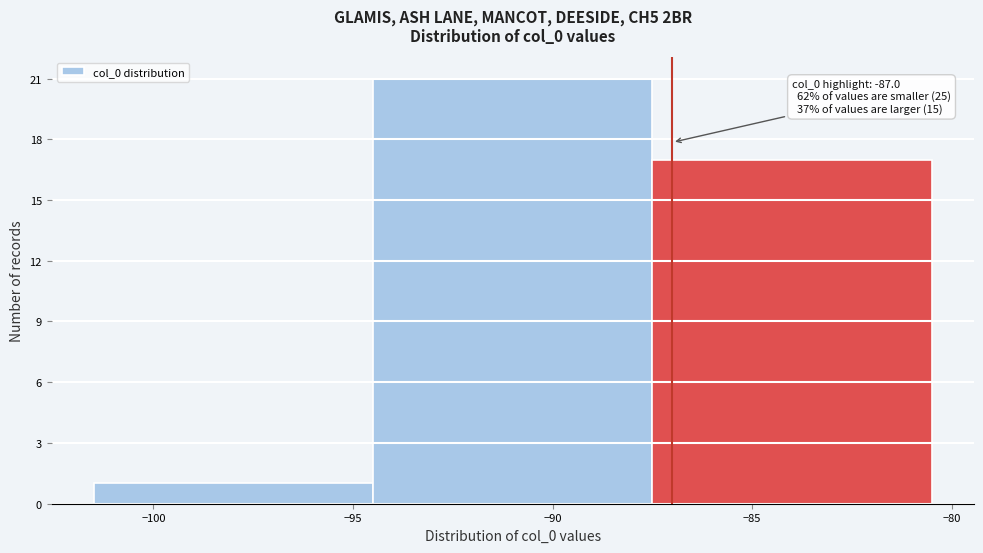

Over which range of the x-axis is the bar tallest?

-94.5 to -87.5